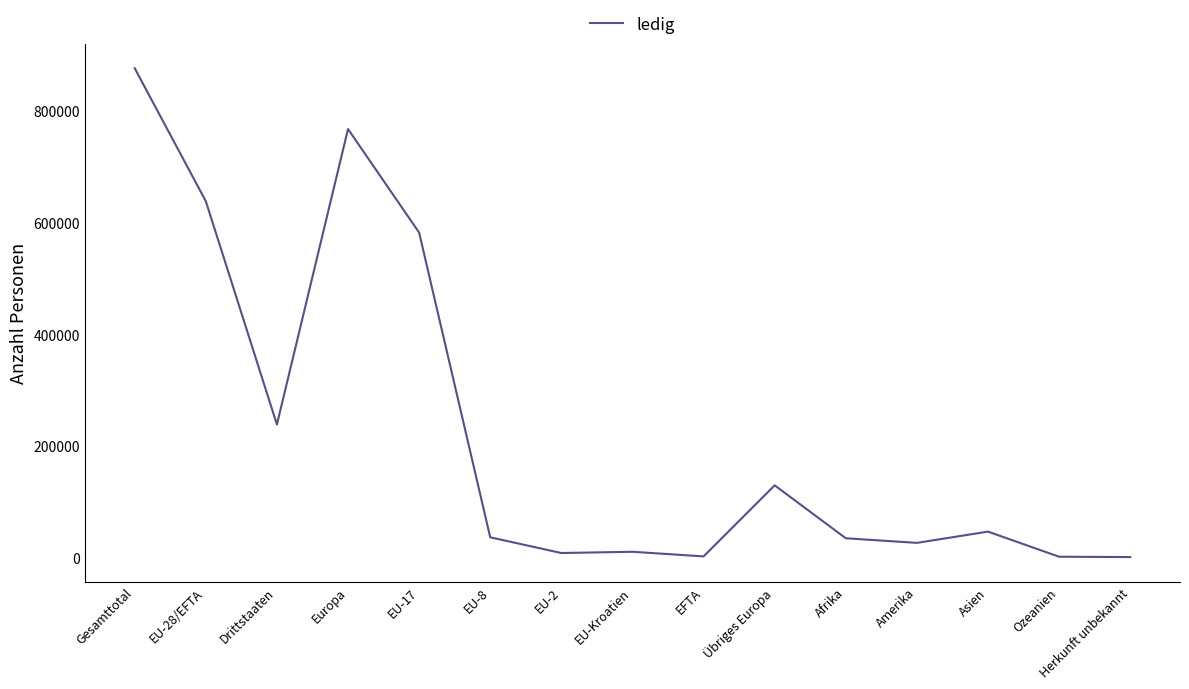

What is the difference between the values at EU-28/EFTA and Asien?

592064